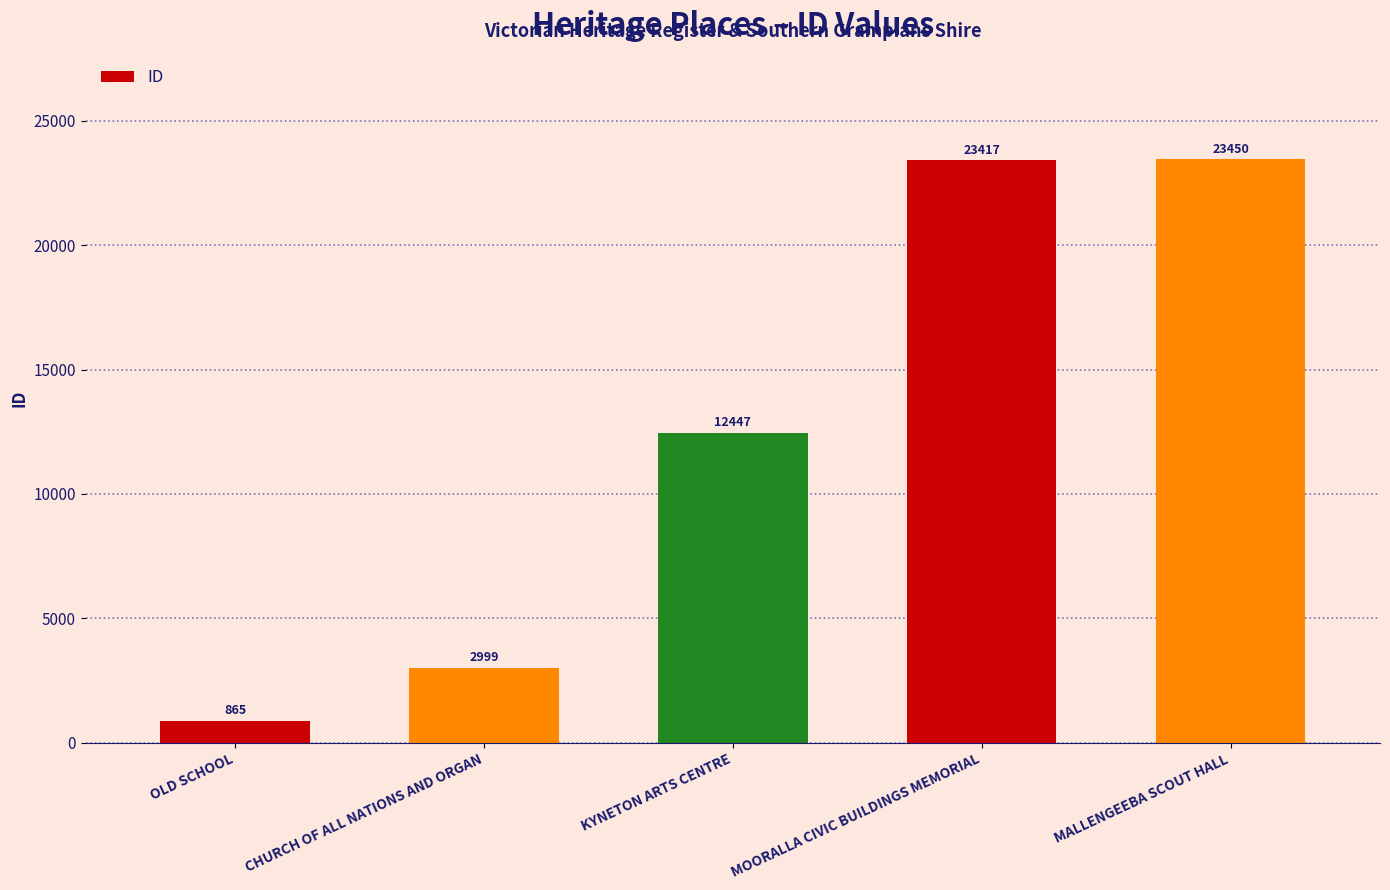

What is the ratio of the value at CHURCH OF ALL NATIONS AND ORGAN to the value at MOORALLA CIVIC BUILDINGS MEMORIAL?

0.1